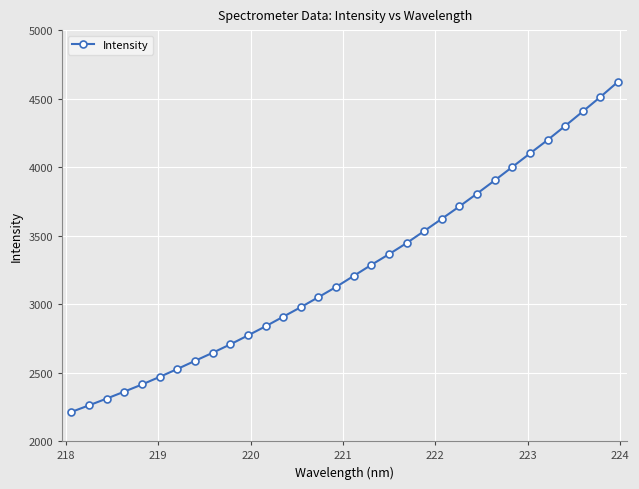

What is the difference between the maximum and minimum values?

2409.5